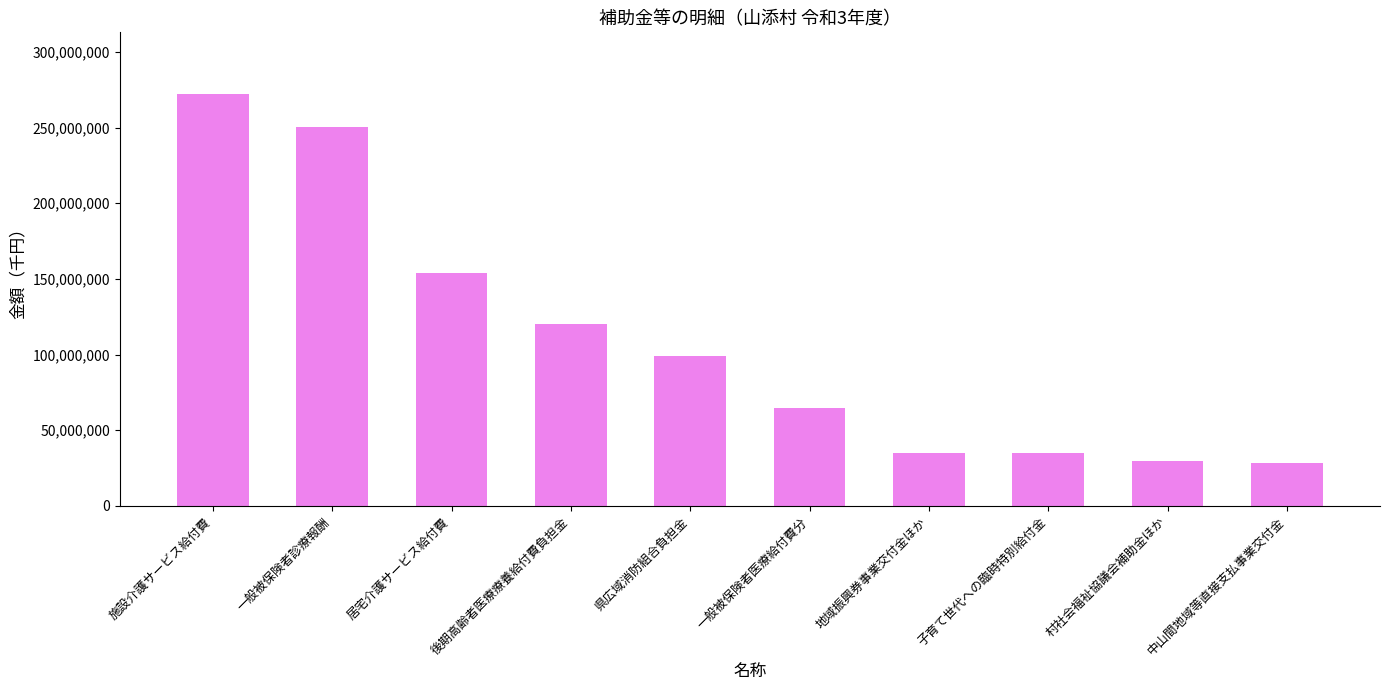

What is the value of the 9th bar from the left?

29800000